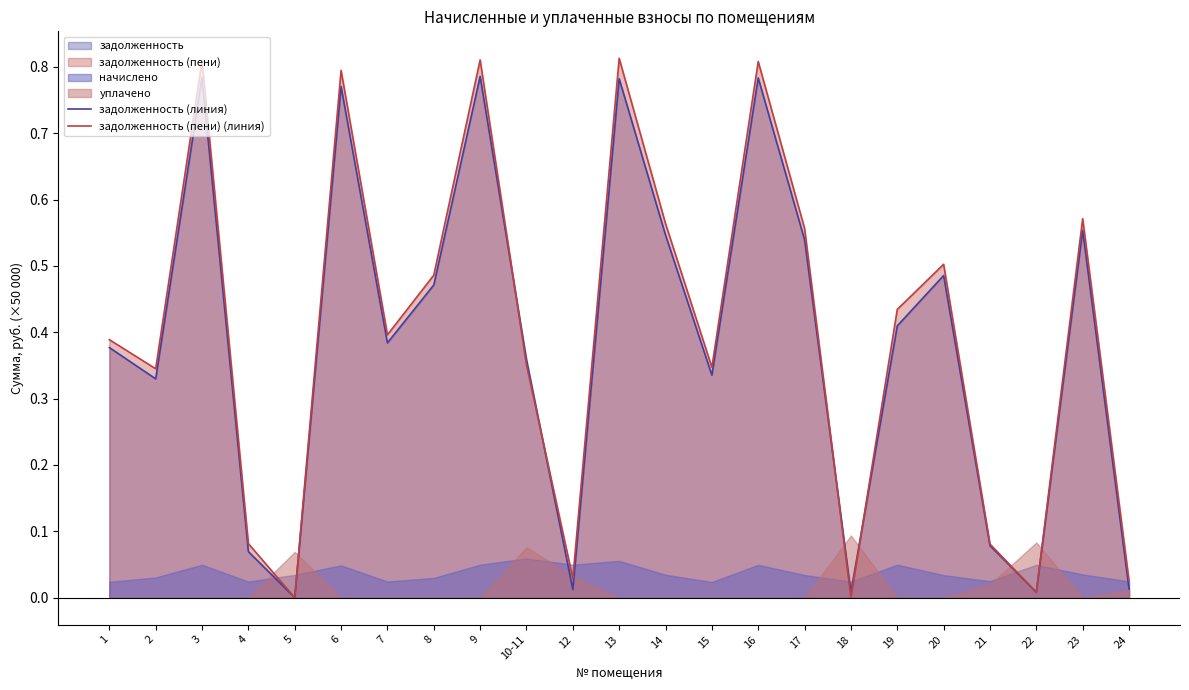

How many intersections are there between задолженность (линия) and задолженность (пени) (линия)?

6